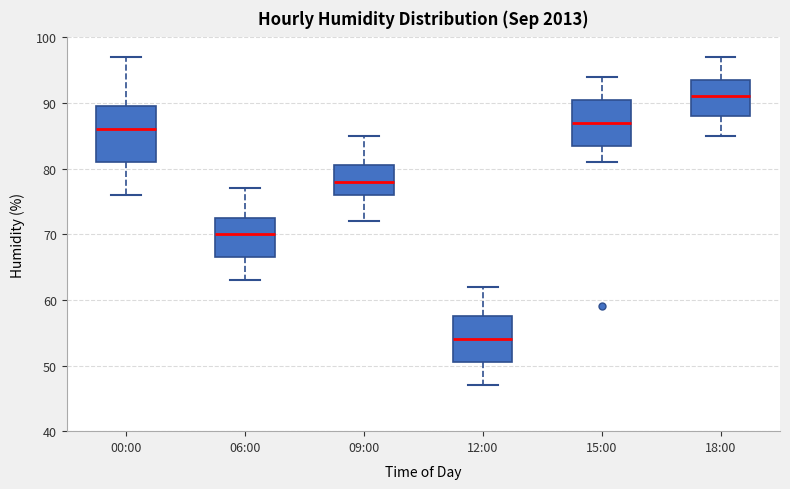

Where does the upper whisker of the box for 00:00 end on the y-axis? The values are not printed on the chart, so give them approximately, as read against the axis.

97